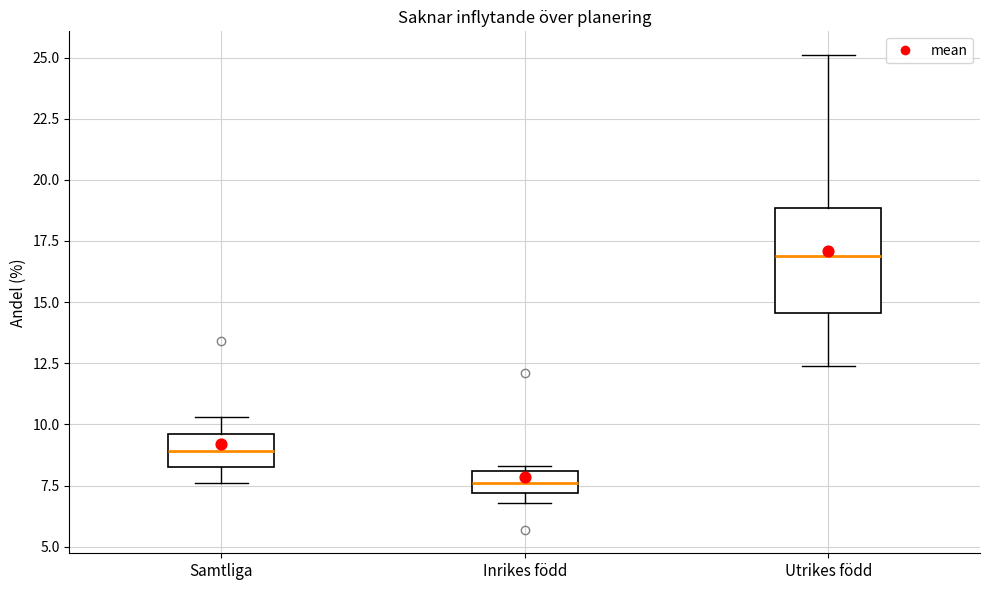

Which box has the lowest median line?

Inrikes född